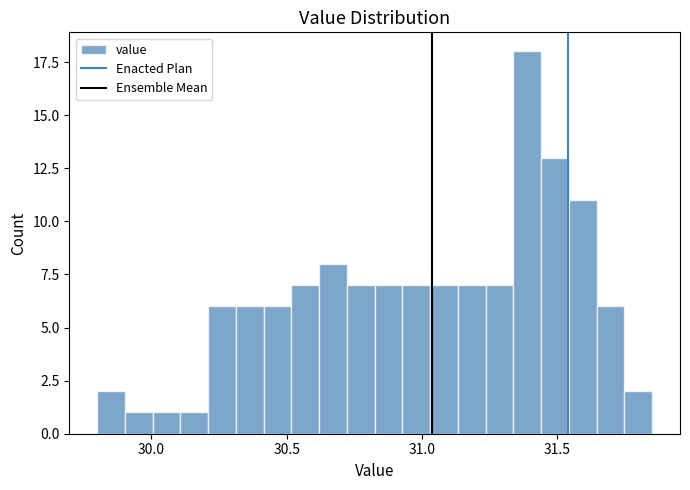

Read against the x-axis, roughly where is the centre of the tallest bar?

31.40